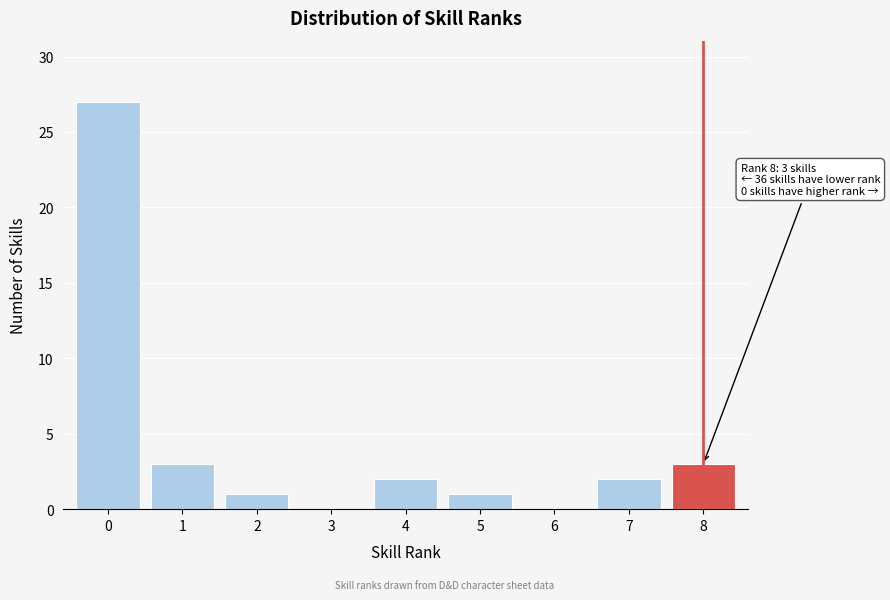

Reading left to right, what are all the values shown in this chart?

0=27	1=3	2=1	3=0	4=2	5=1	6=0	7=2	8=3